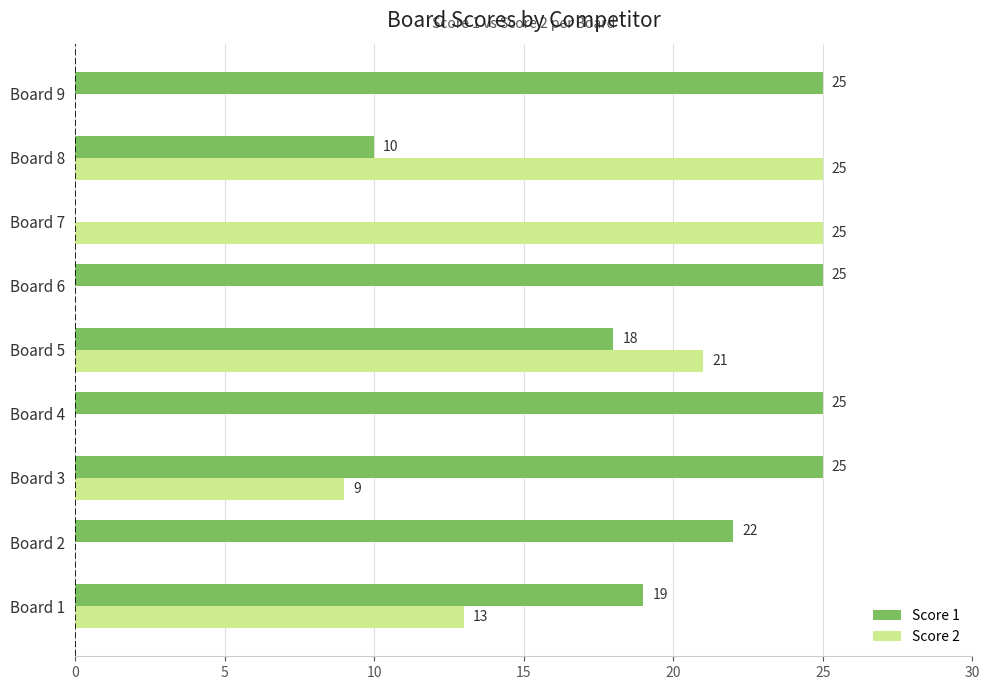

How many categories are shown in the chart?

9